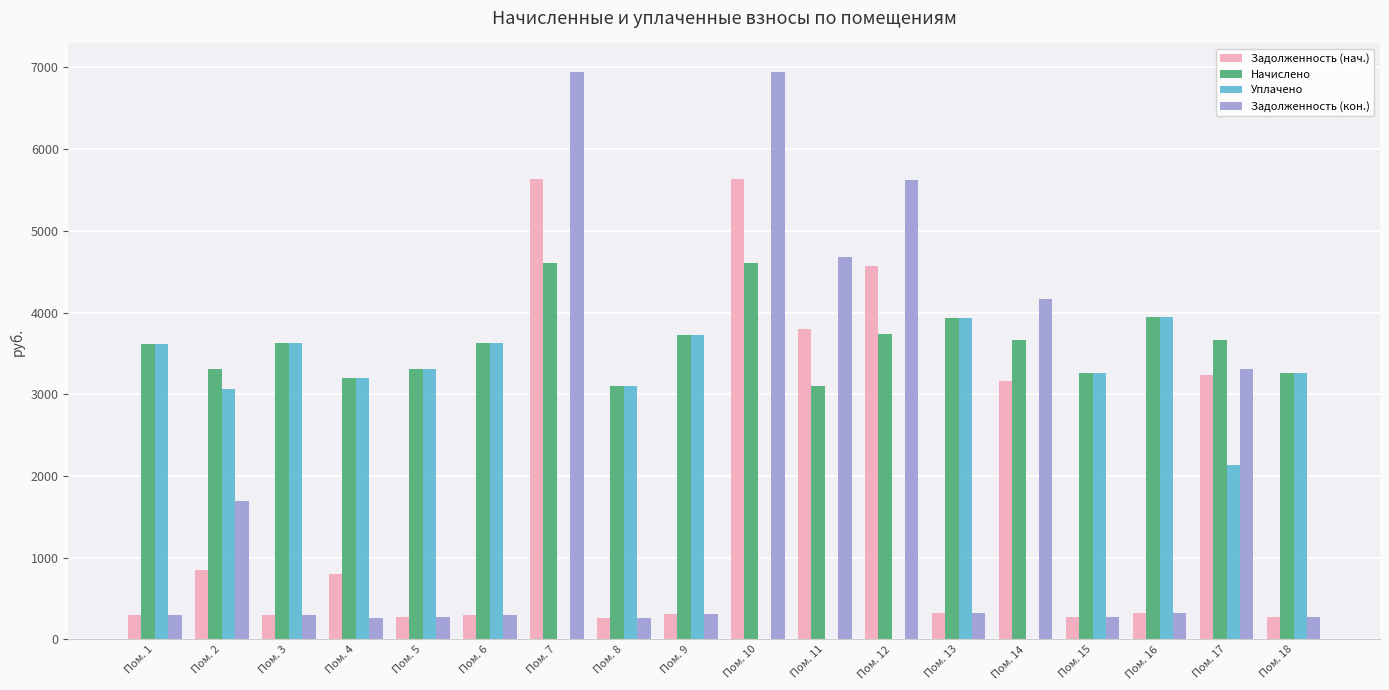

Which series changed the most between Пом. 4 and Пом. 11?

Задолженность (кон.)